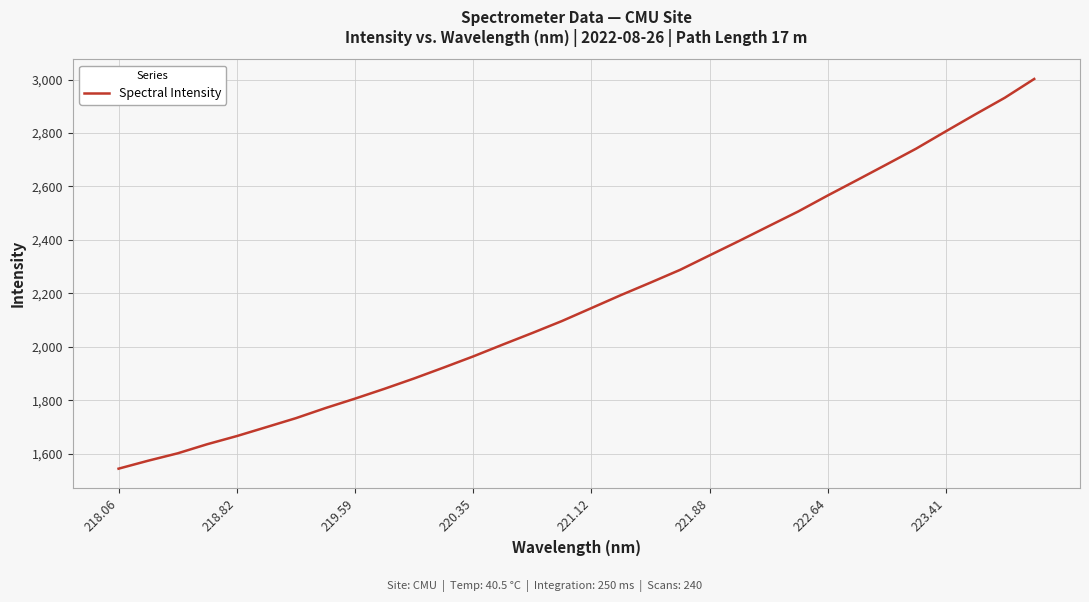

What is the smallest value displayed?

1543.4